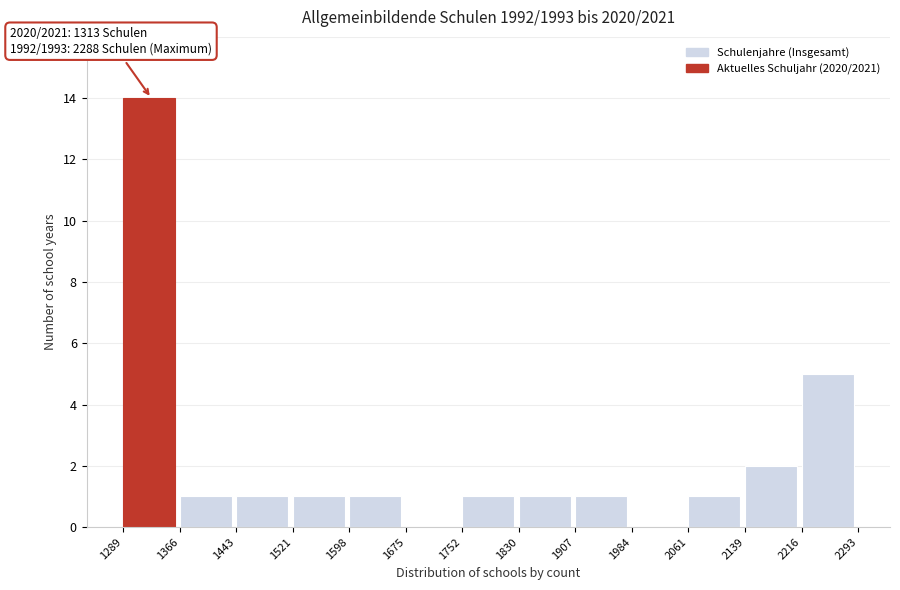

Which range on the x-axis has the tallest bar?

1289 to 1366